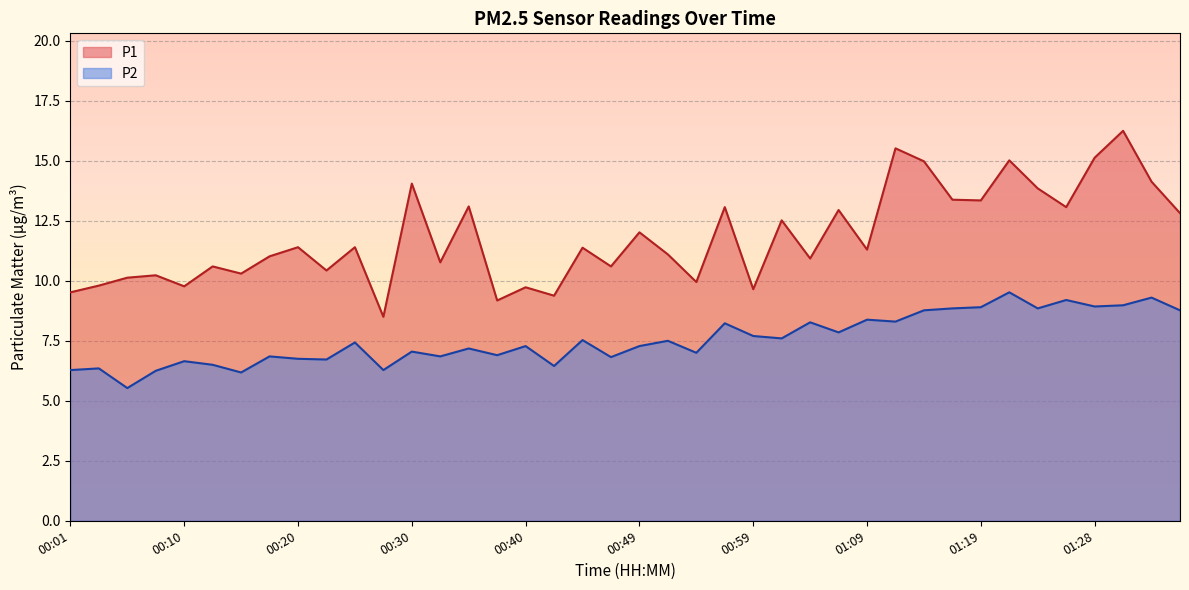

The P1 series shows 28.4 at 01:31. True or false?

False